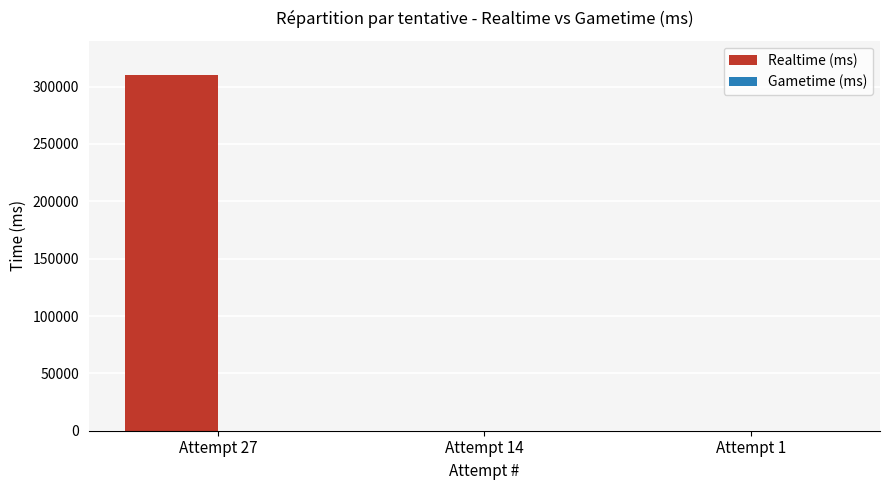

Is it true that the value at Attempt 1 is -141863?

False